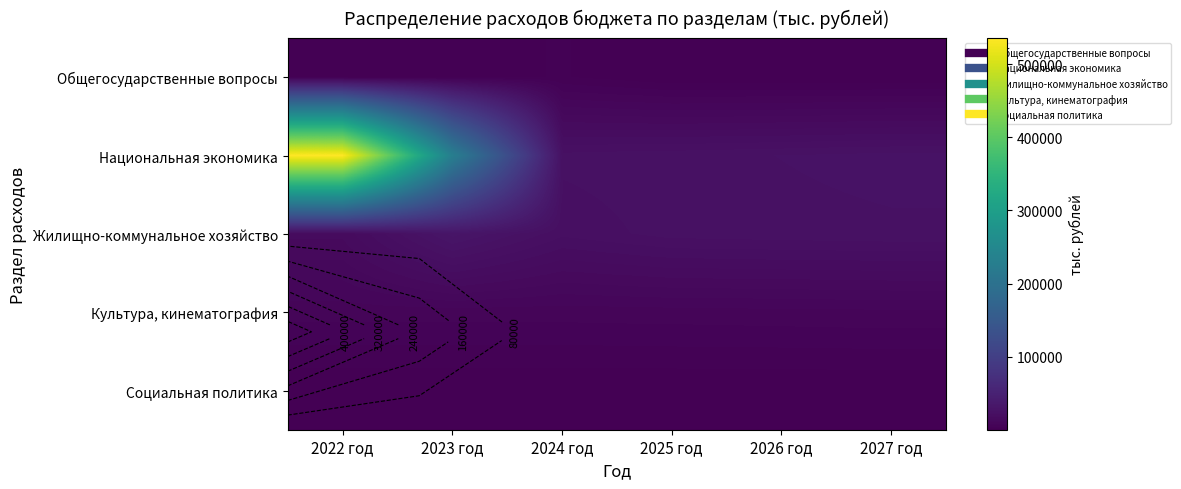

Rank the series at 2023 год from lowest to highest value.

Социальная политика, Общегосударственные вопросы, Культура, кинематография, Жилищно-коммунальное хозяйство, Национальная экономика